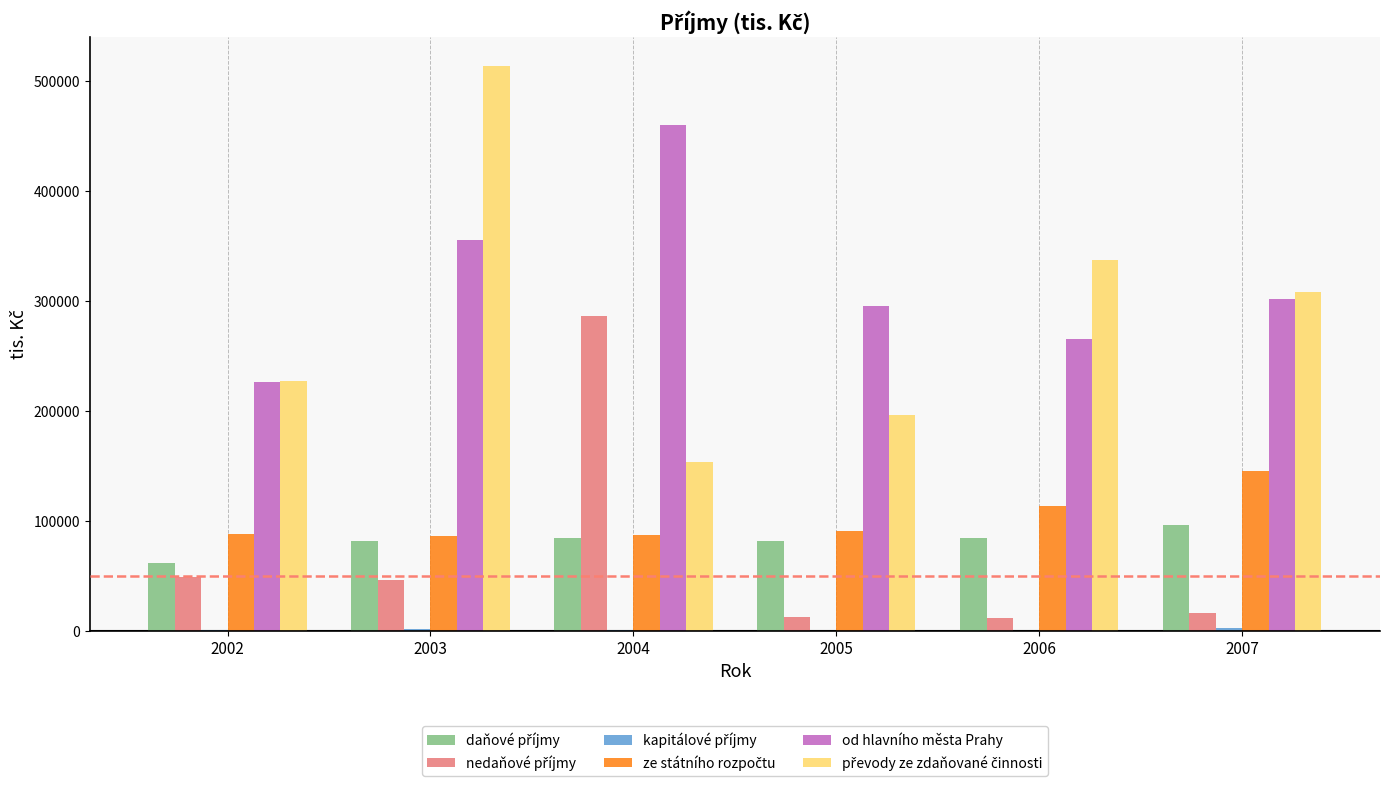

What is the greatest value displayed?

514118.7